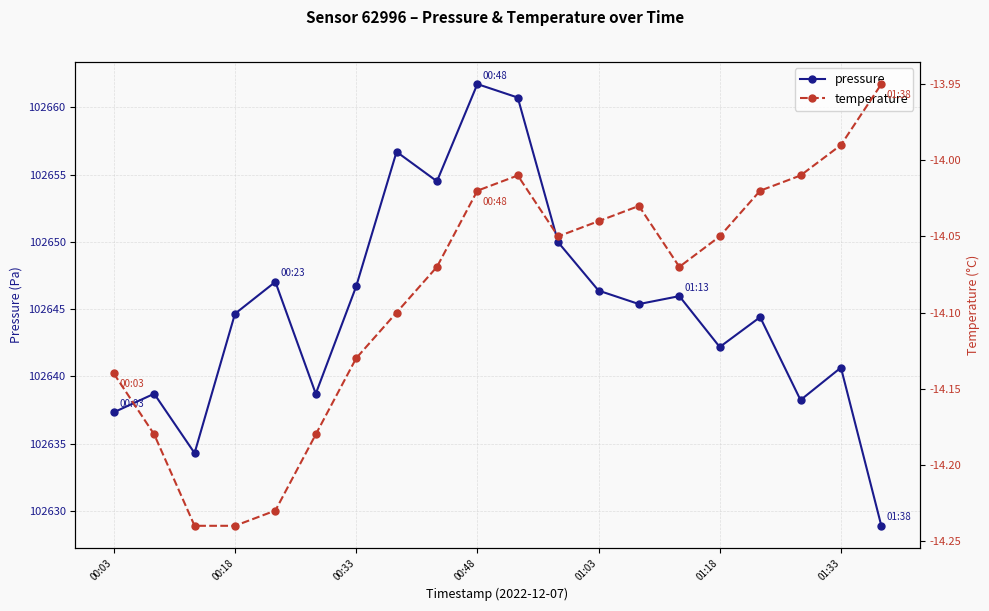

What is the sum of all pressure values?

2052903.2